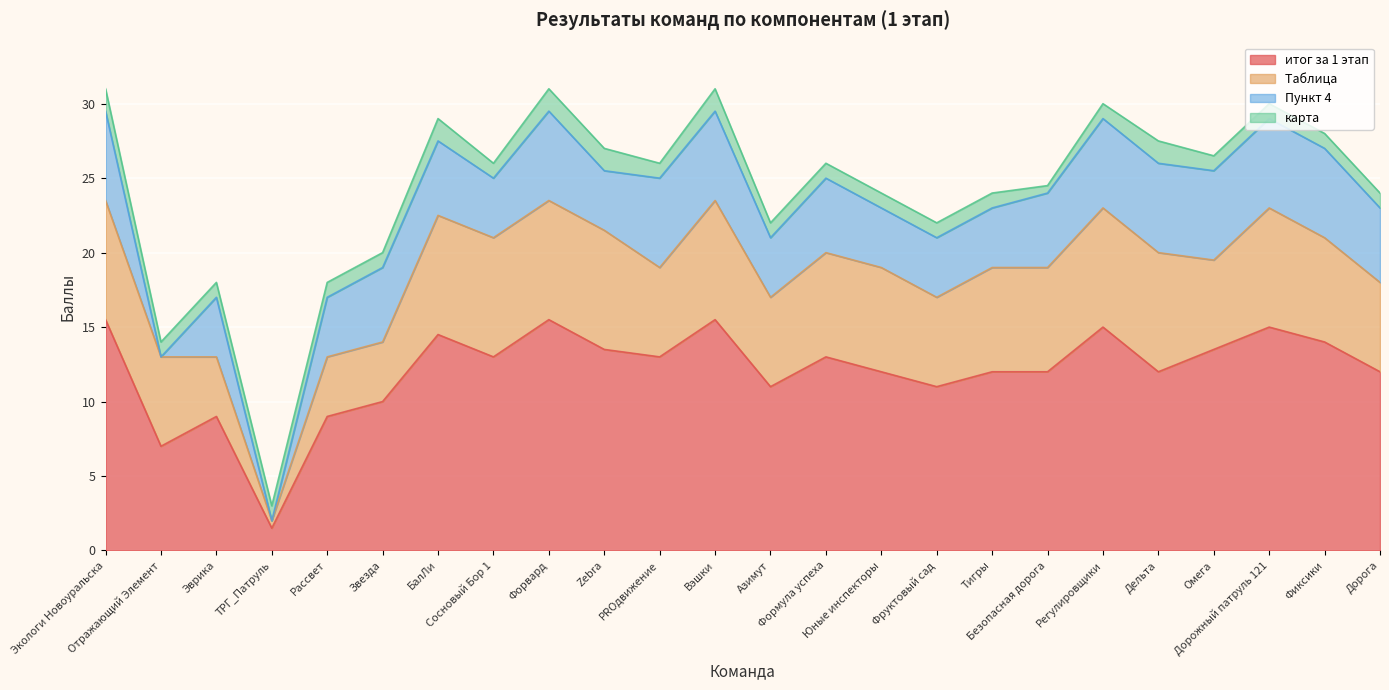

Which series has the largest total across all categories?

итог за 1 этап